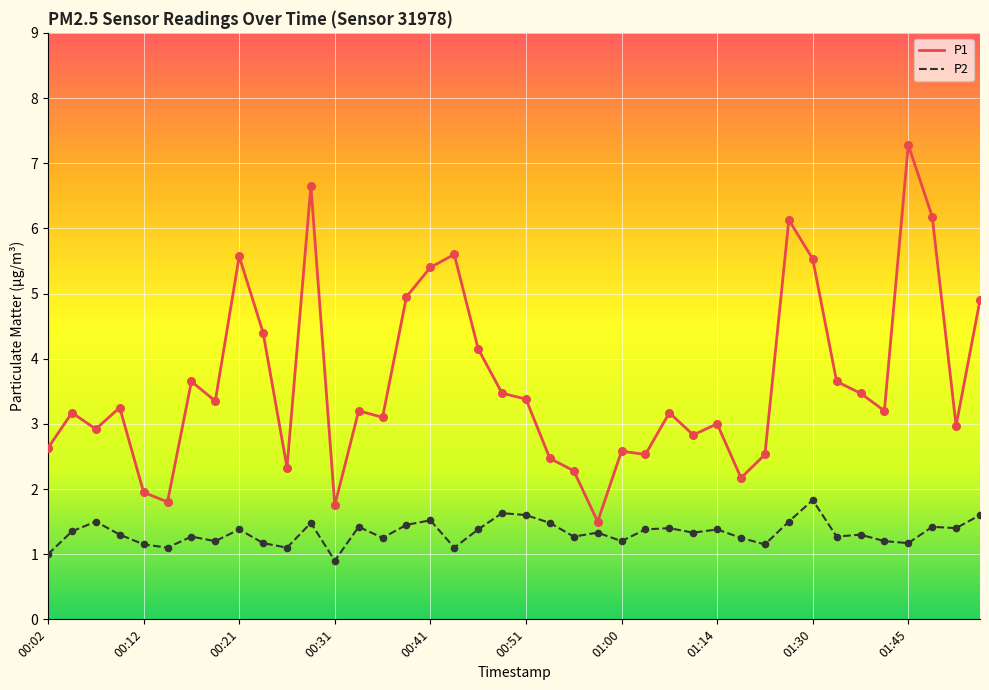

Which series has the largest total across all categories?

P1